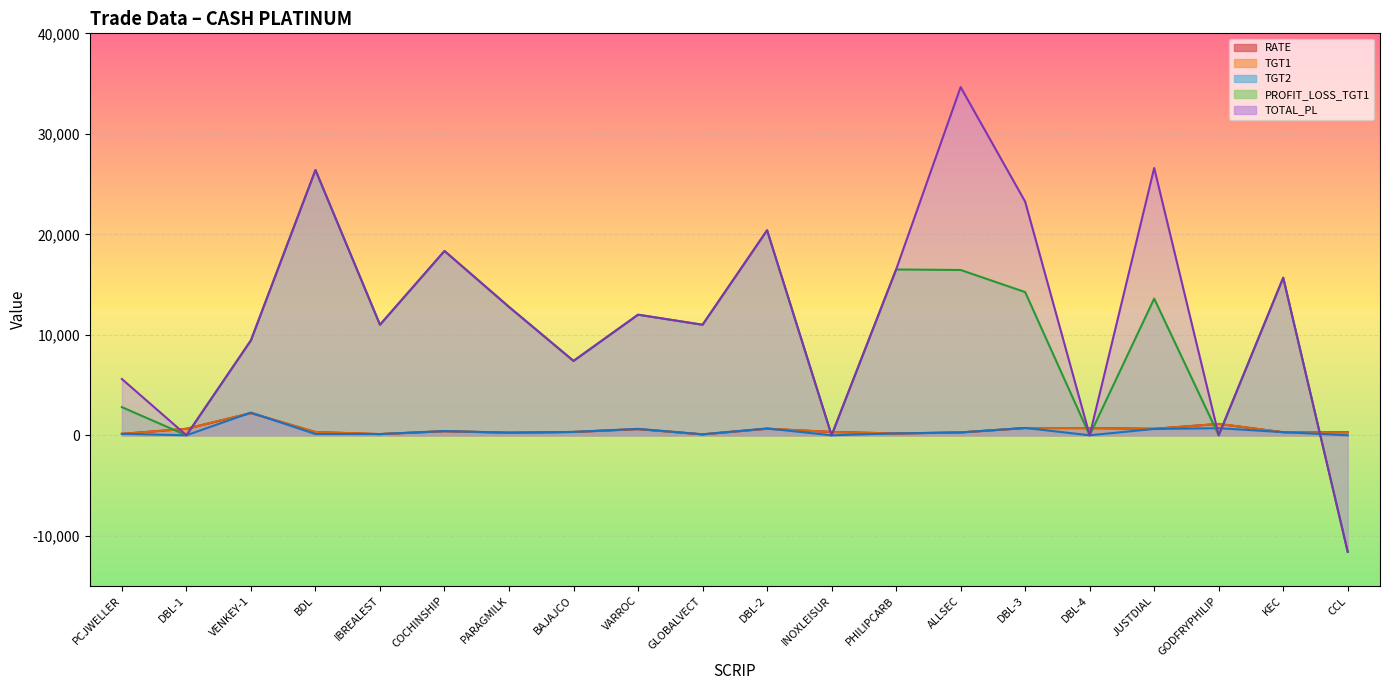

At which category is the sum across all series the highest?

BDL